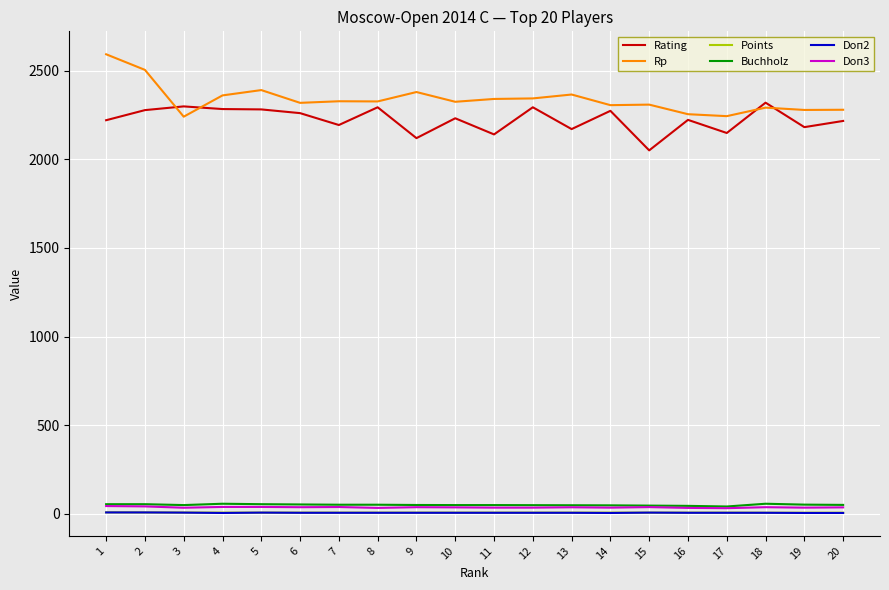

What is the average value of the Points series?

7.1